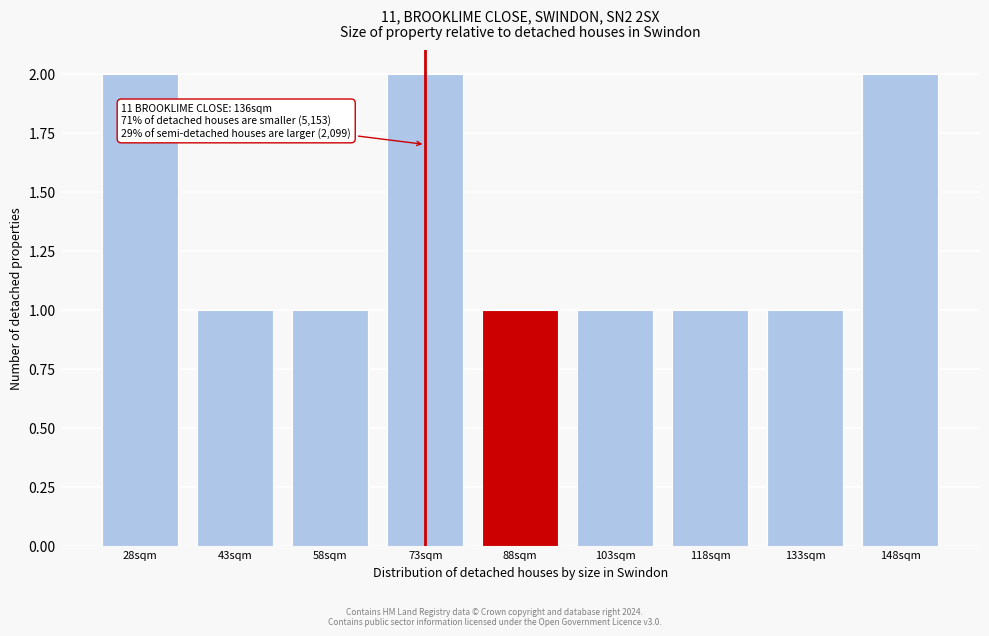

Reading left to right, list all the values displayed in this chart.

2	1	1	2	1	1	1	1	2